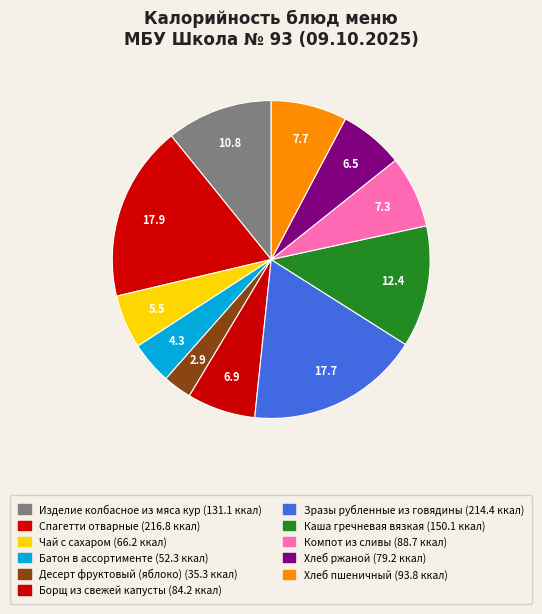

Which slice is the smallest?

Десерт фруктовый
(яблоко)